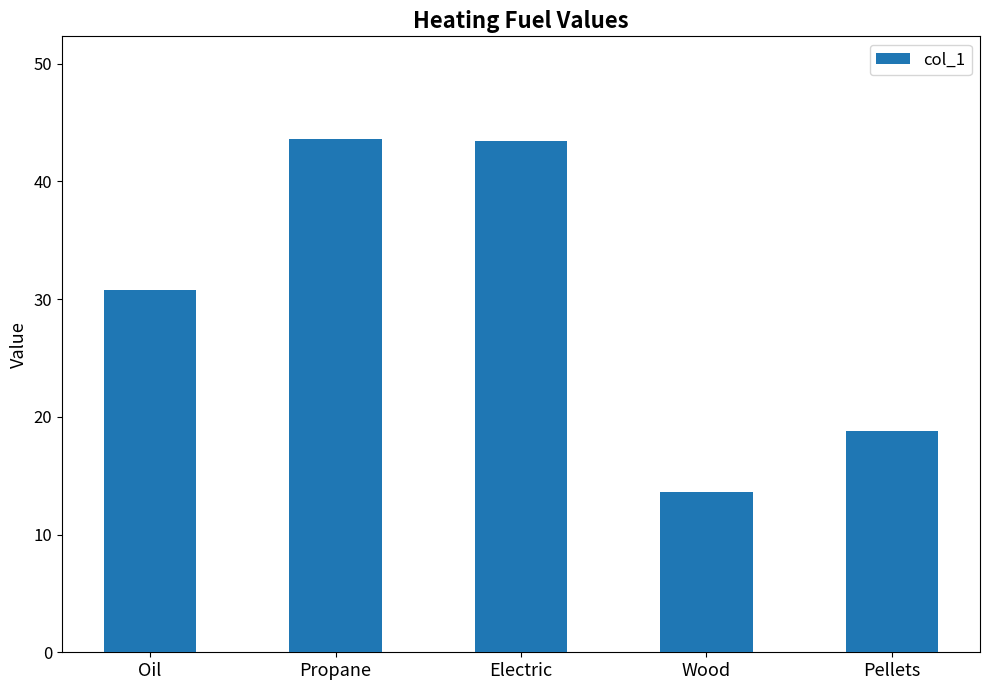

What is the sum of all values?

150.3